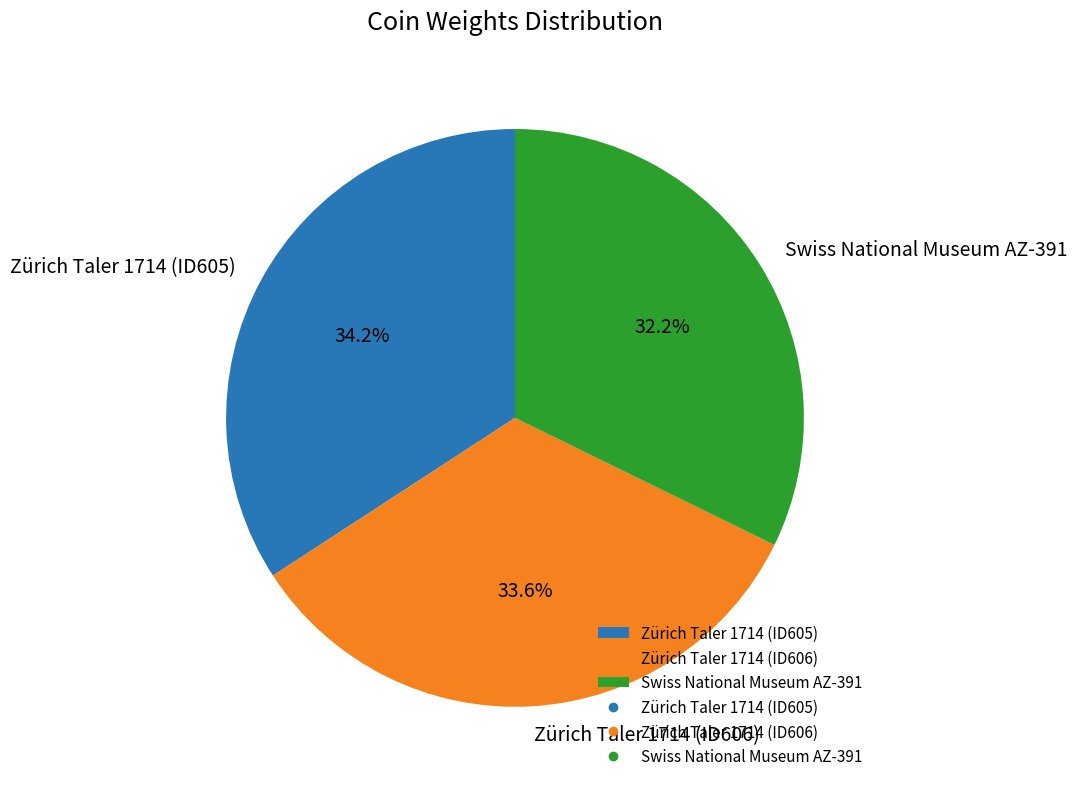

True or false: Zürich Taler 1714 (ID605) accounts for 43% of the total.

False